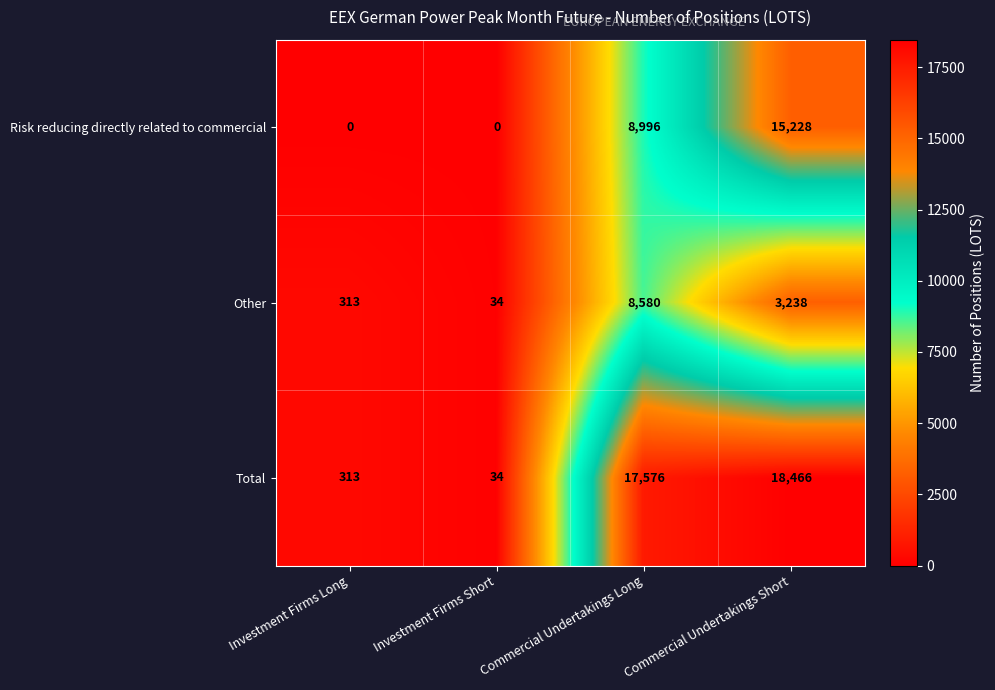

What is the lowest value of the Total series?

34